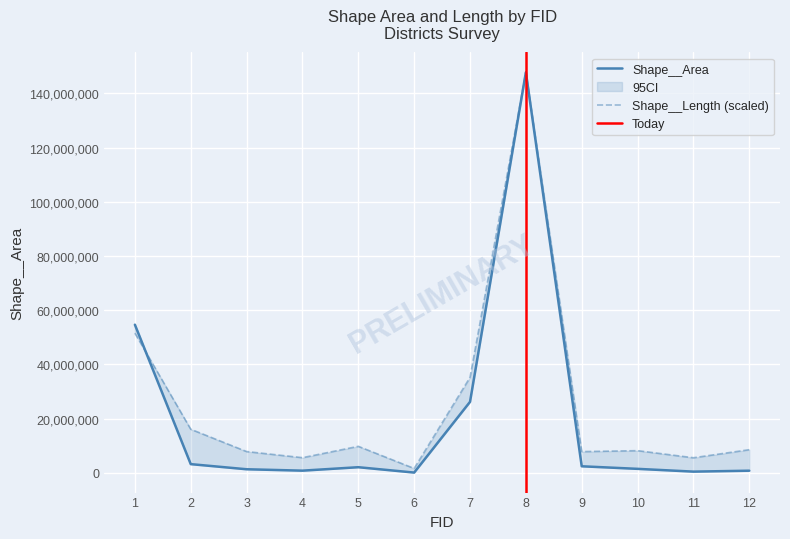

Which series has the largest total across all categories?

Shape__Length